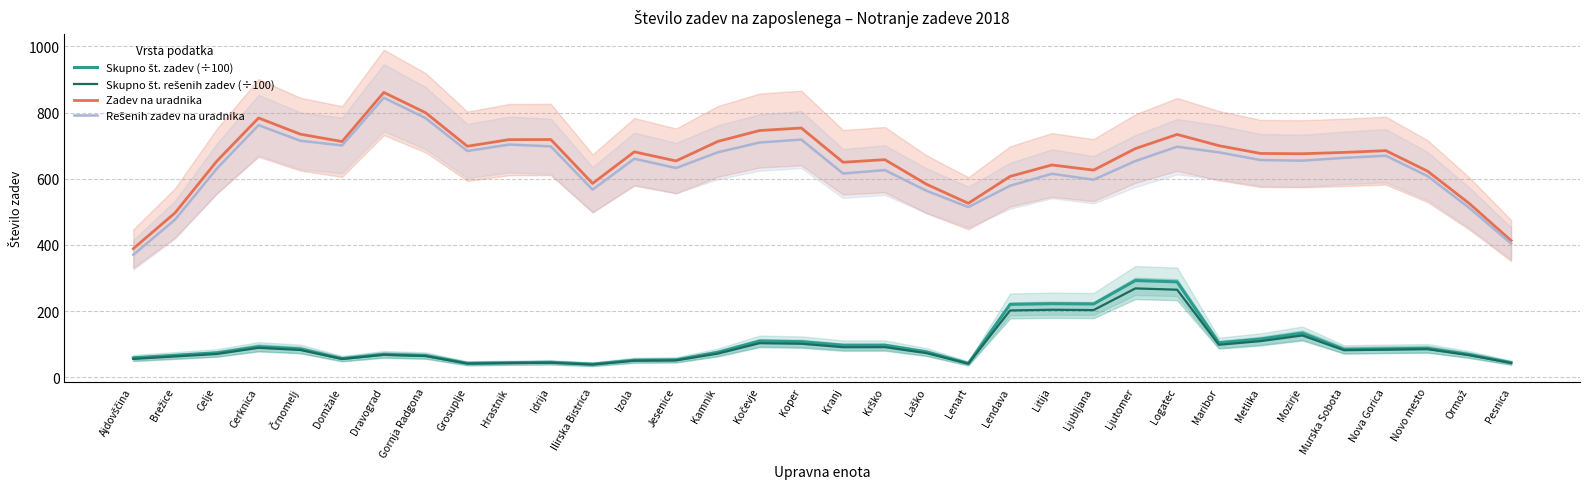

Is this an area chart (filled region under the line)?

No